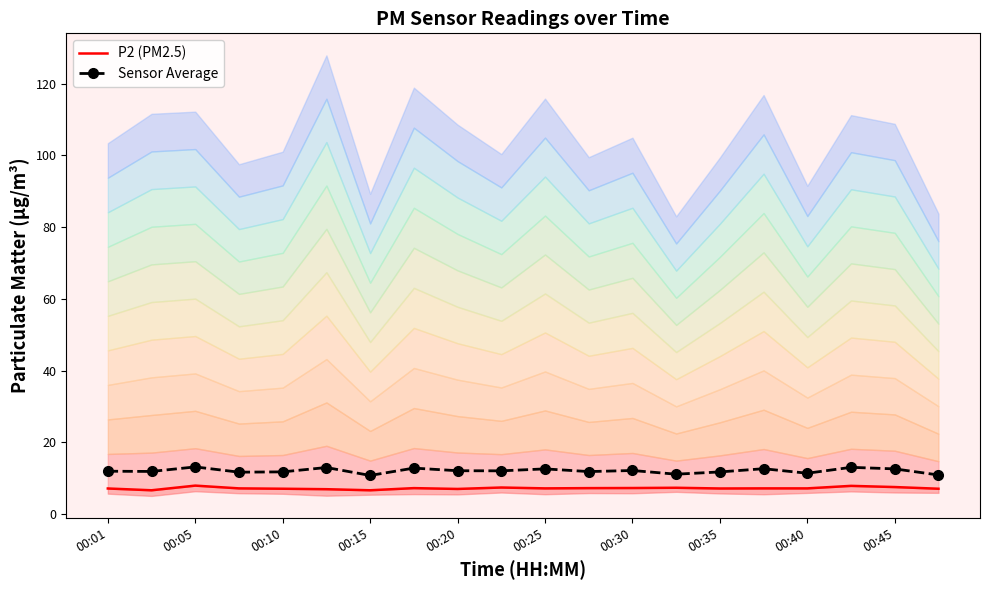

What is the minimum value shown in the chart?

6.6